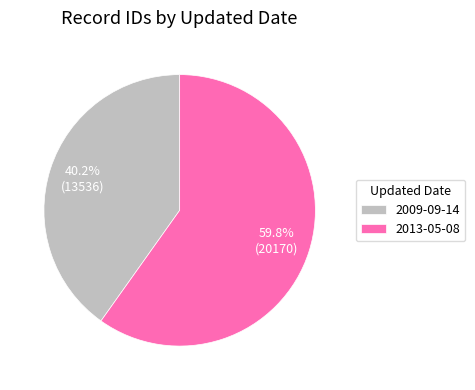

The 2009-09-14 slice represents 32% of the pie. True or false?

False